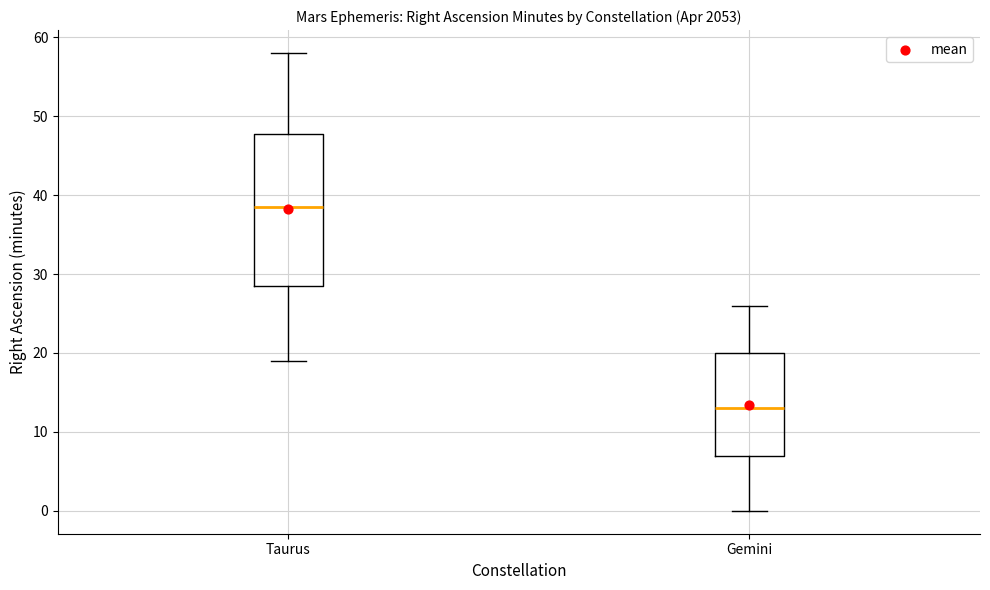

Reading left to right, transcribe this box plot: for each box, give where its median line is, the range the box spans, and where its two whiskers end, as read against the y-axis. The values are not printed on the chart, so give them approximately, as read against the axis.

Taurus: median 39, box 29 to 48, whiskers 19 to 58
Gemini: median 13, box 7 to 20, whiskers 0 to 26